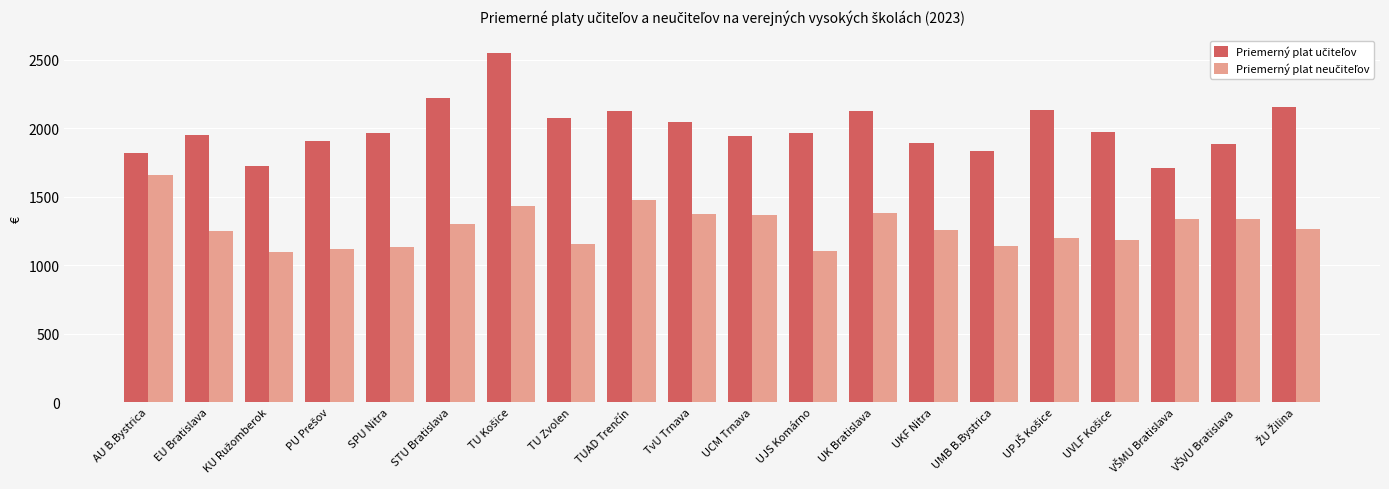

How many bars are there in total?

40